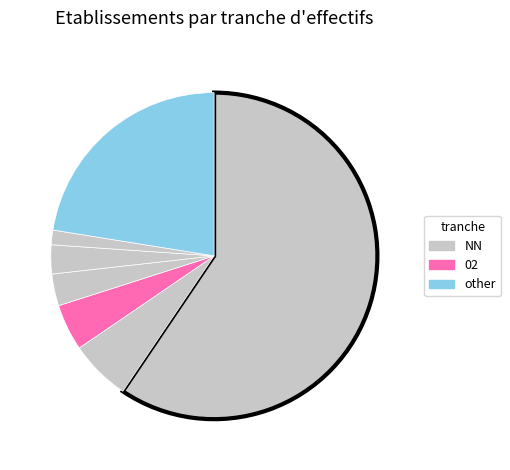

How many segments does this pie chart have?

7